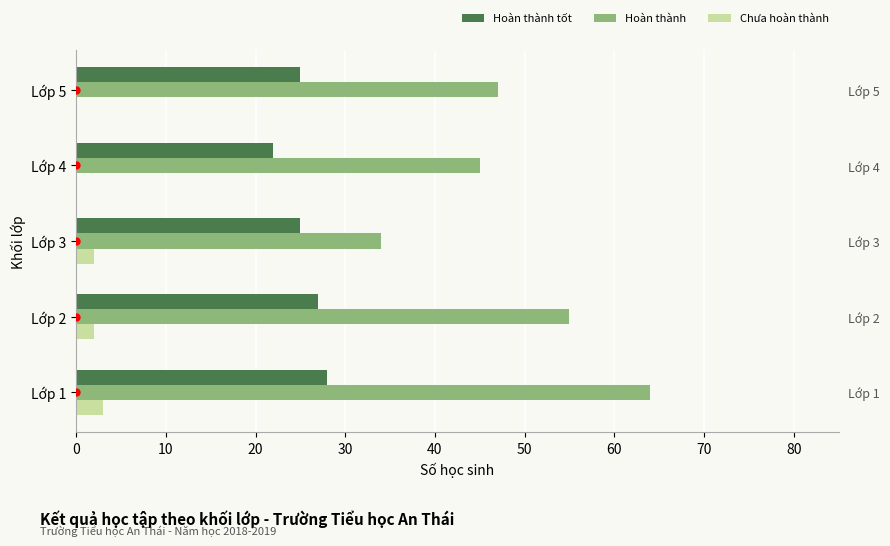

Reading left to right, list all the values displayed in this chart.

Hoàn thành tốt: 28	27	25	22	25
Hoàn thành: 64	55	34	45	47
Chưa hoàn thành: 3	2	2	0	0